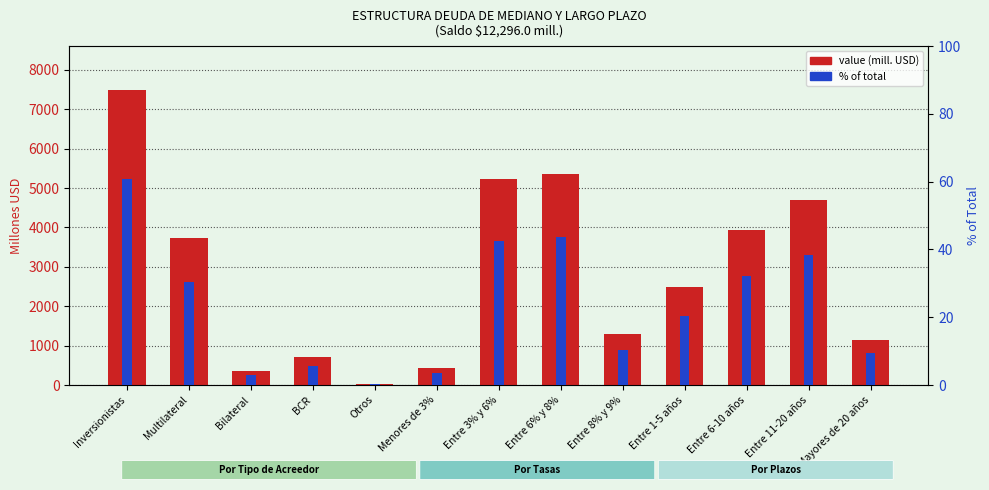

True or false: % of total has a value of 3.5 at Menores de 3%.

True